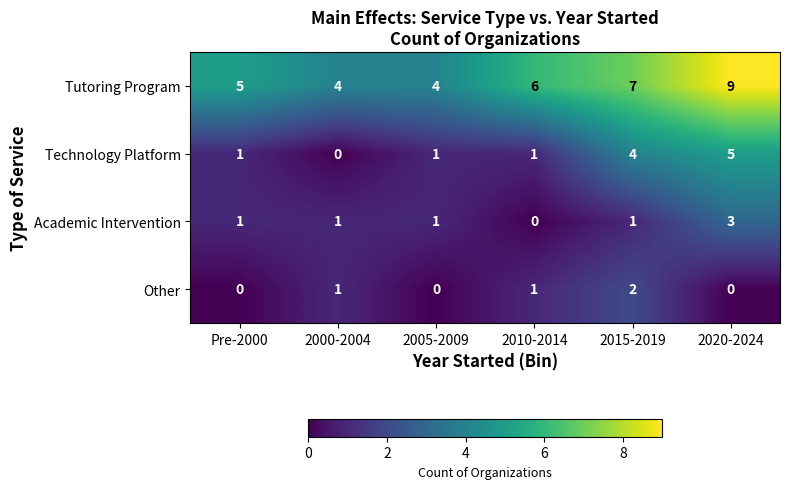

Between 2005-2009 and 2010-2014, which series saw the biggest shift?

Tutoring Program